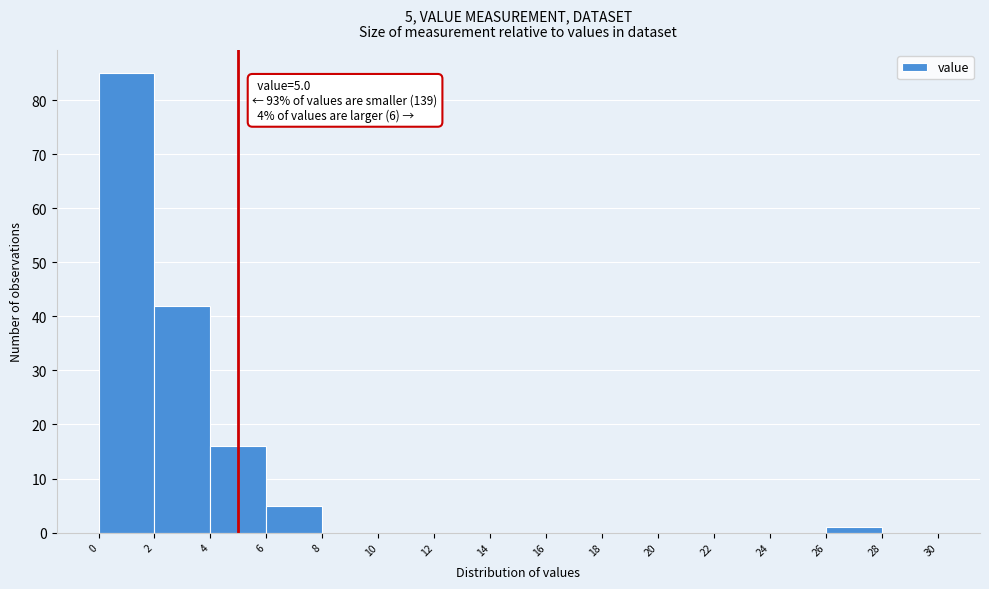

Over which range of the x-axis is the bar tallest?

0 to 2